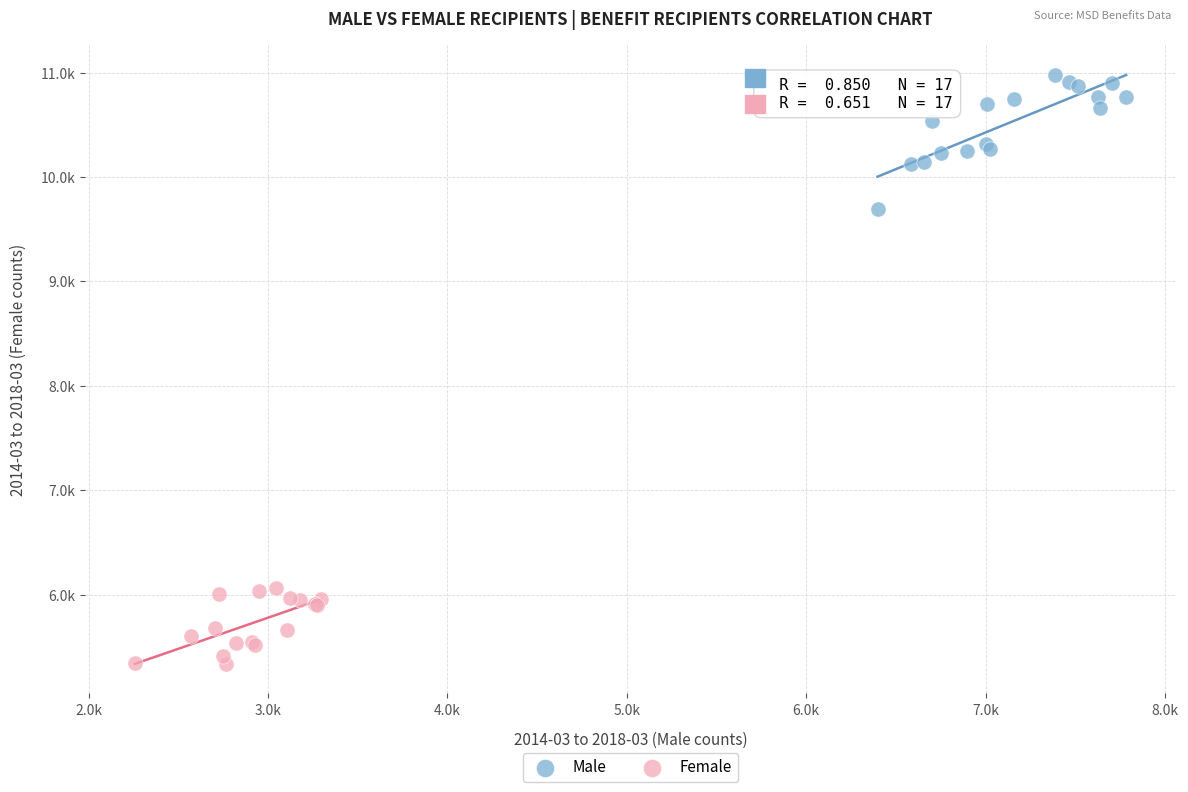

Which series reaches the maximum Y coordinate?

Male